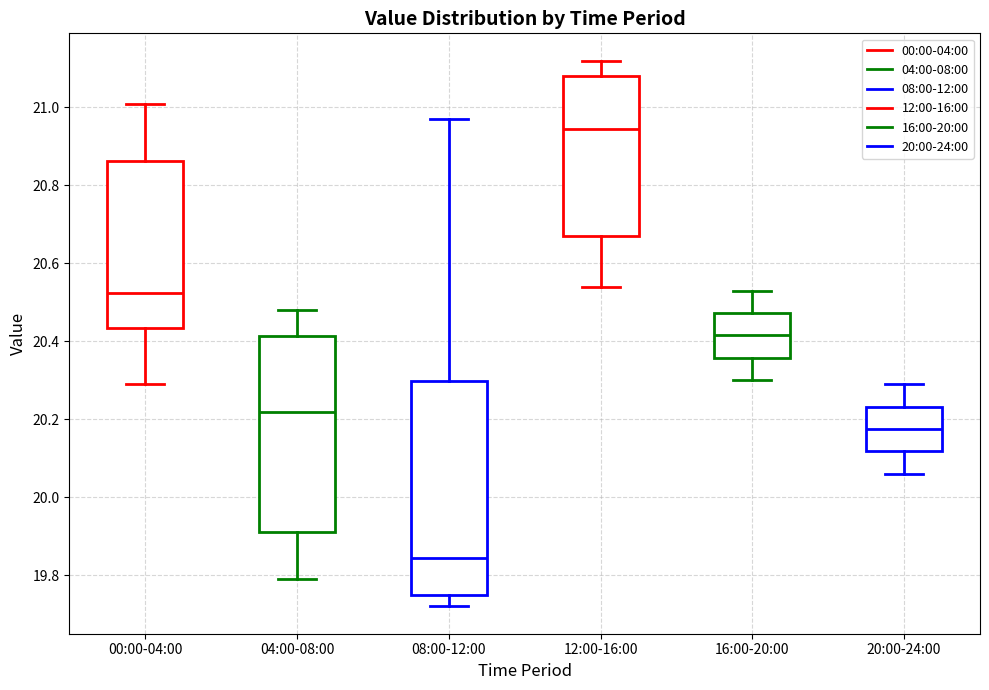

Reading left to right, read every box against the y-axis: the position of its median line, the range the box covers, and the ends of its whiskers. The values are not printed on the chart, so give them approximately, as read against the axis.

00:00-04:00: median 20.52, box 20.44 to 20.86, whiskers 20.30 to 21.02
04:00-08:00: median 20.22, box 19.92 to 20.42, whiskers 19.80 to 20.48
08:00-12:00: median 19.84, box 19.76 to 20.30, whiskers 19.72 to 20.98
12:00-16:00: median 20.94, box 20.68 to 21.08, whiskers 20.54 to 21.12
16:00-20:00: median 20.42, box 20.36 to 20.48, whiskers 20.30 to 20.54
20:00-24:00: median 20.18, box 20.12 to 20.24, whiskers 20.06 to 20.30